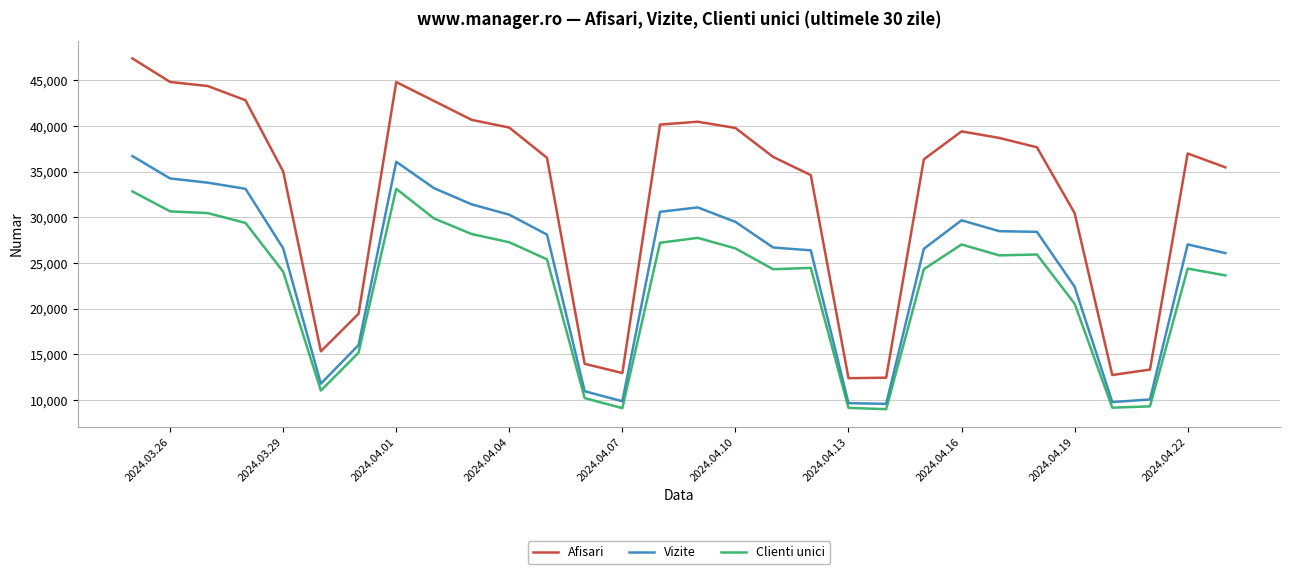

Which series has the largest range (max minus min)?

Afisari